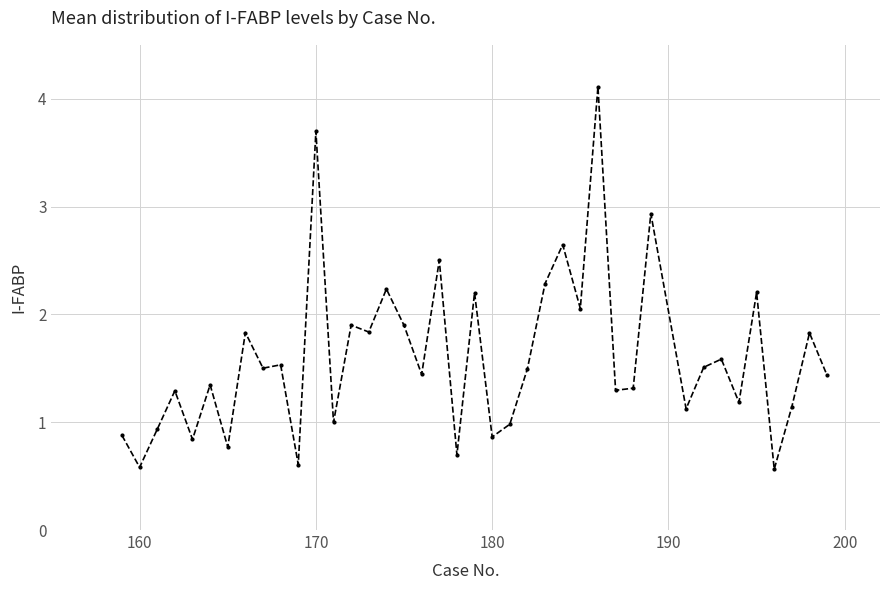

True or false: the data has more than 2 interior local peaks.

True